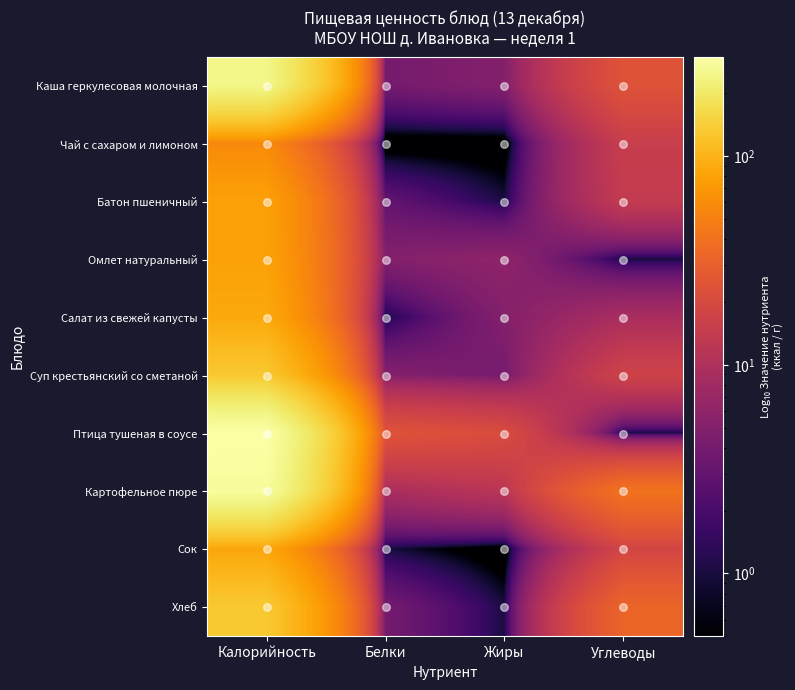

Which series has the widest spread of values?

Птица тушеная в соусе